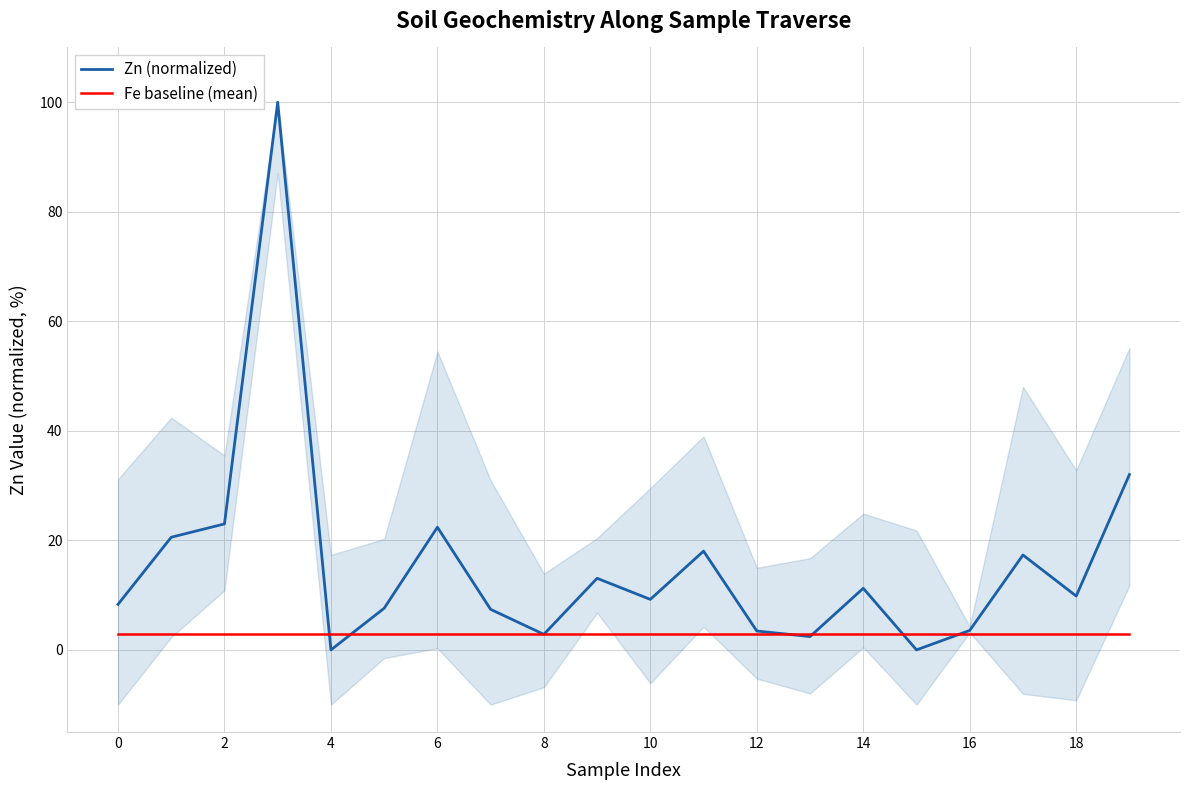

How many data points does each series have?

20